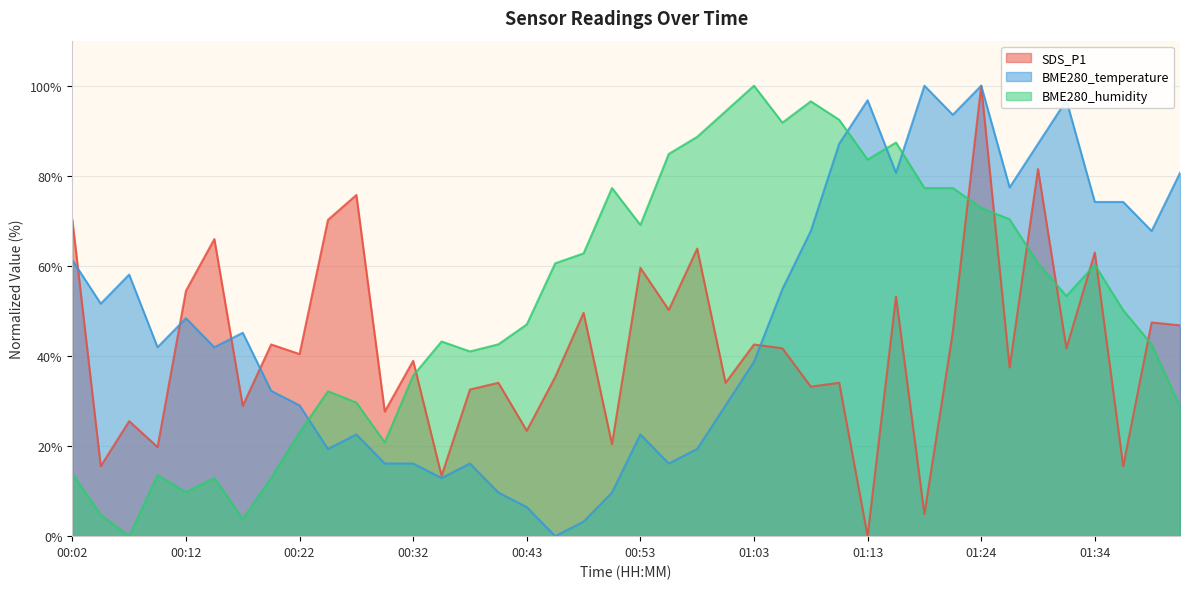

List the labels in order of BME280_humidity value, smallest first.

00:07, 00:17, 00:04, 00:12, 00:15, 00:20, 00:09, 00:02, 00:30, 00:22, 01:41, 00:27, 00:25, 00:32, 00:38, 00:40, 01:39, 00:35, 00:43, 01:36, 01:31, 01:34, 00:45, 01:29, 00:48, 00:53, 01:26, 01:24, 00:50, 01:18, 01:21, 01:13, 00:55, 01:16, 00:58, 01:06, 01:11, 01:00, 01:08, 01:03